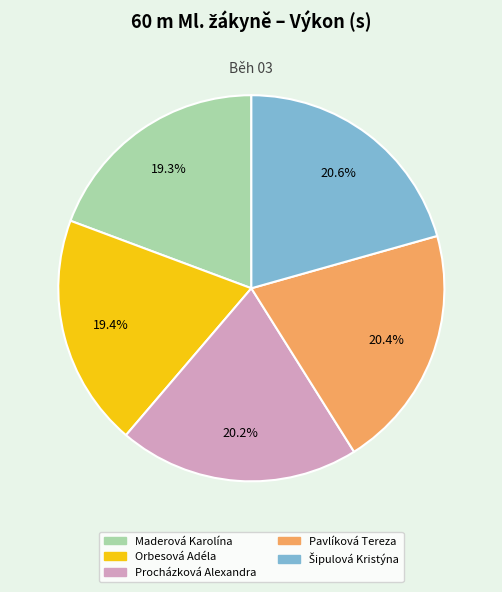

What is the ratio of the value at Orbesová Adéla to the value at Procházková Alexandra?

1.0